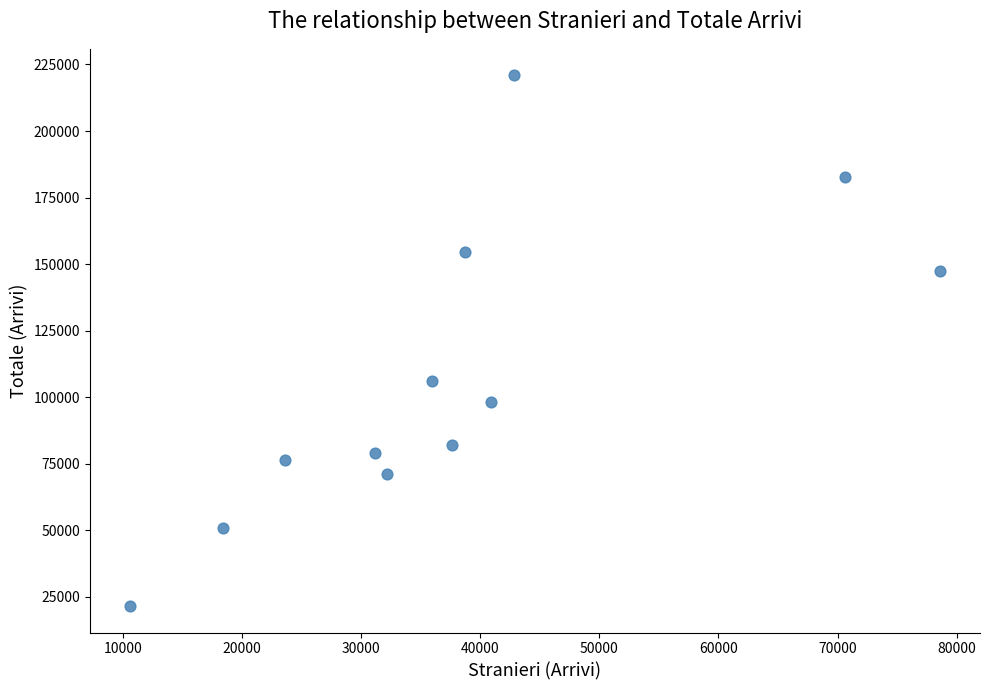

What is the range of X values (max minus min)?

67913.5